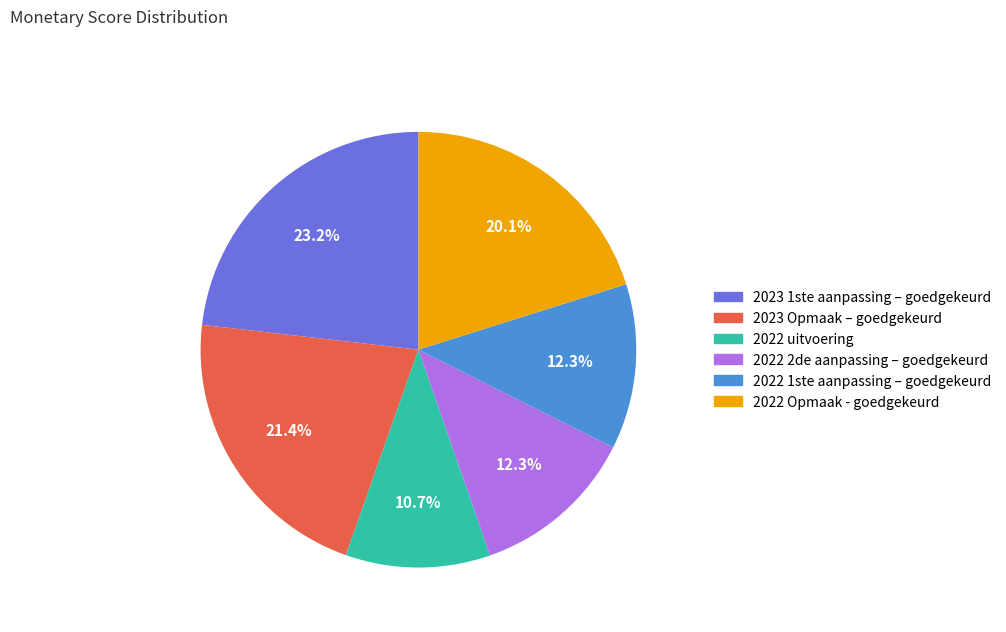

To the nearest percent, what percentage of the pie is 2022 2de aanpassing – goedgekeurd?

12%